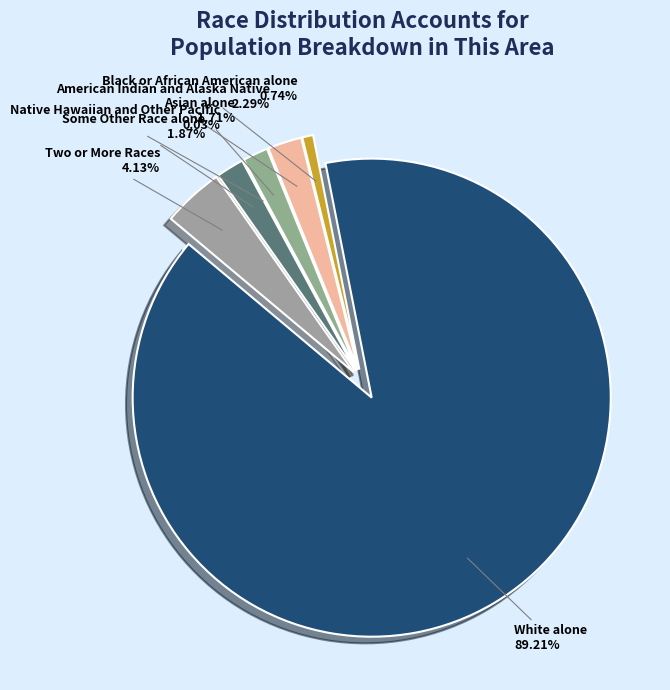

To the nearest percent, what portion does Two or More Races represent?

4%